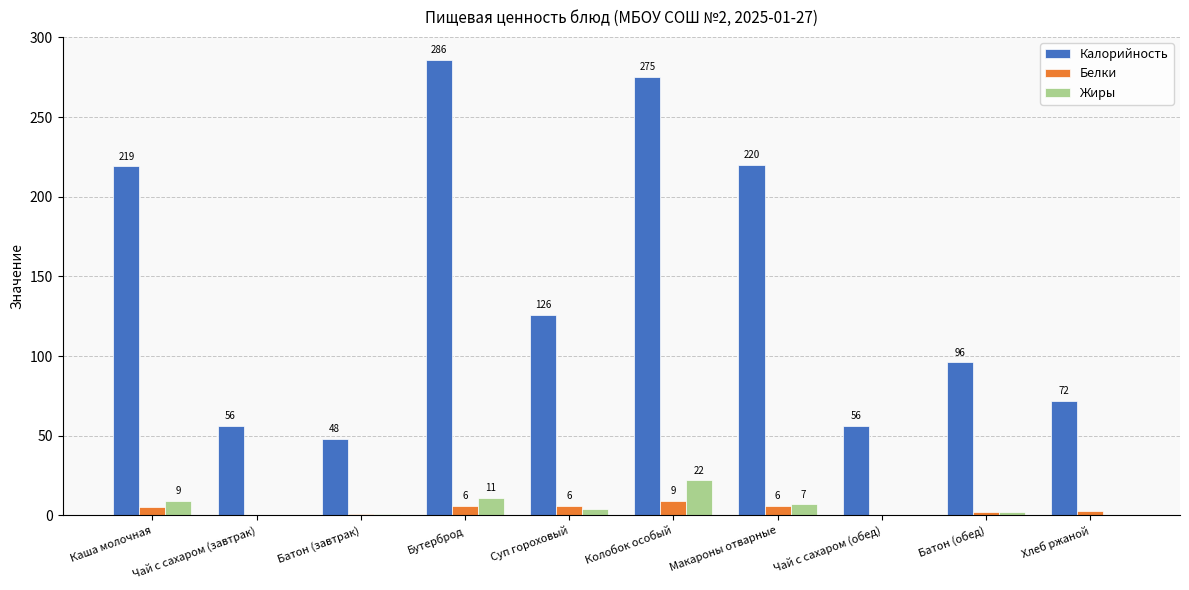

The value of Калорийность at Колобок особый is 275.0. True or false?

True